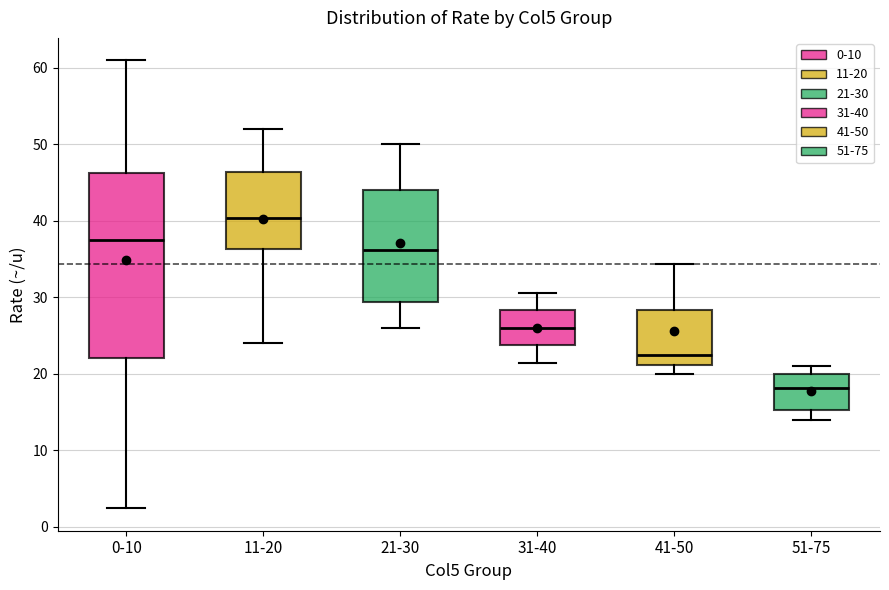

Which box is the tallest, from its lower edge to its upper edge?

0-10